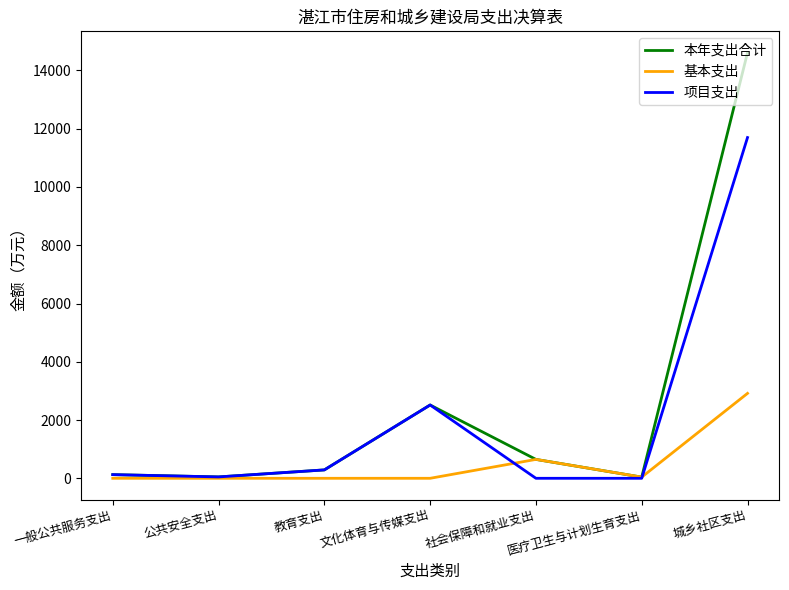

Rank the series by their average value, from lowest to highest.

基本支出, 项目支出, 本年支出合计